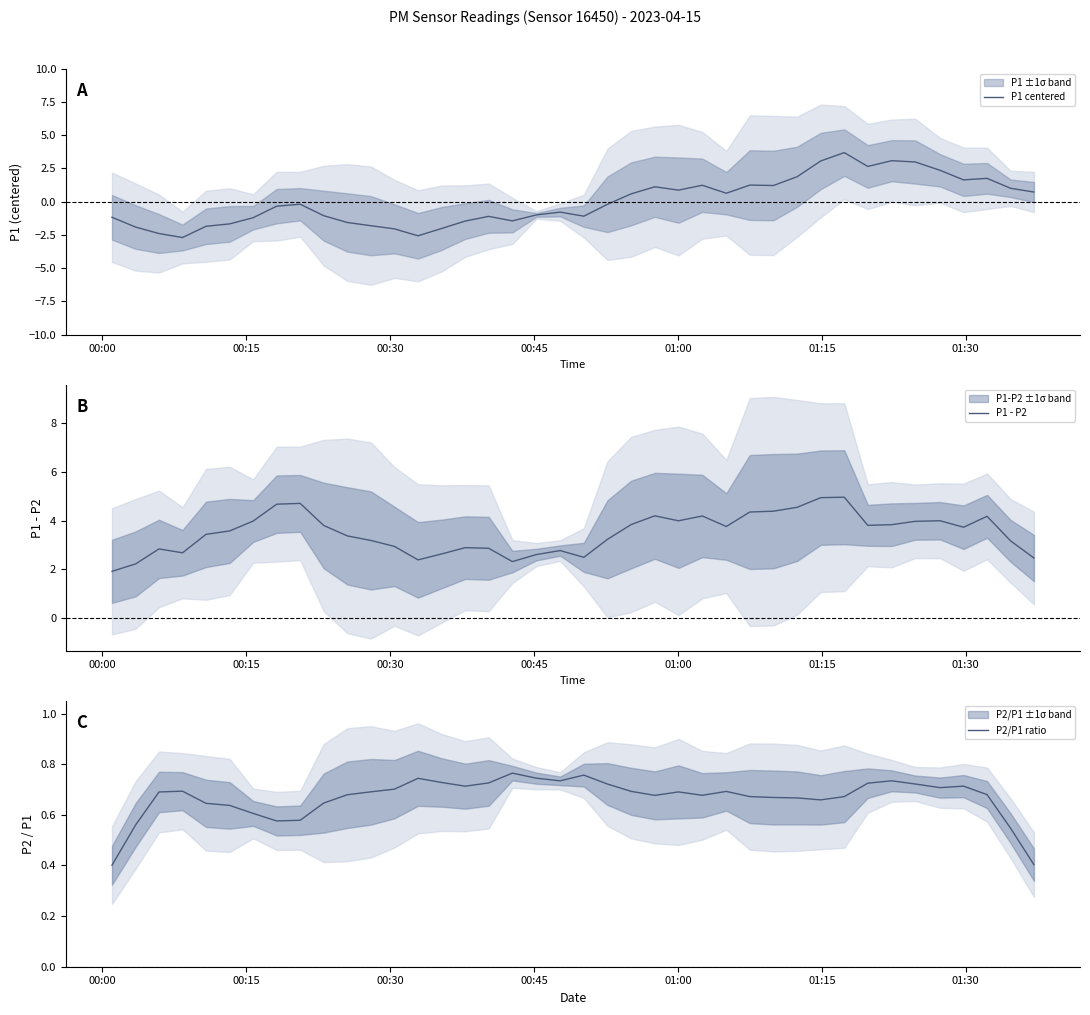

What is the sum of all P1 - P2 values?

139.7